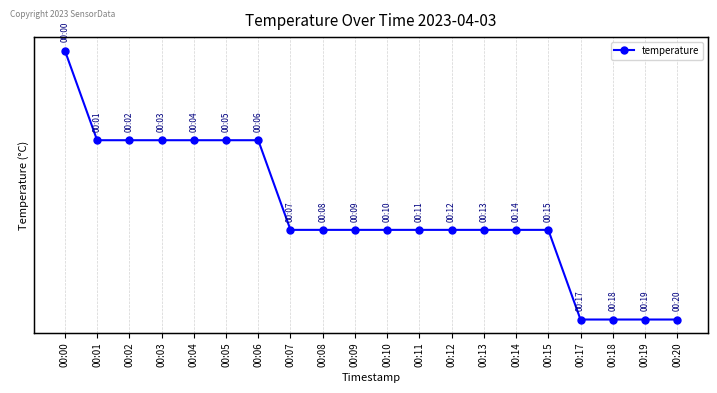

What is the value of the 13th point from the left?

12.7